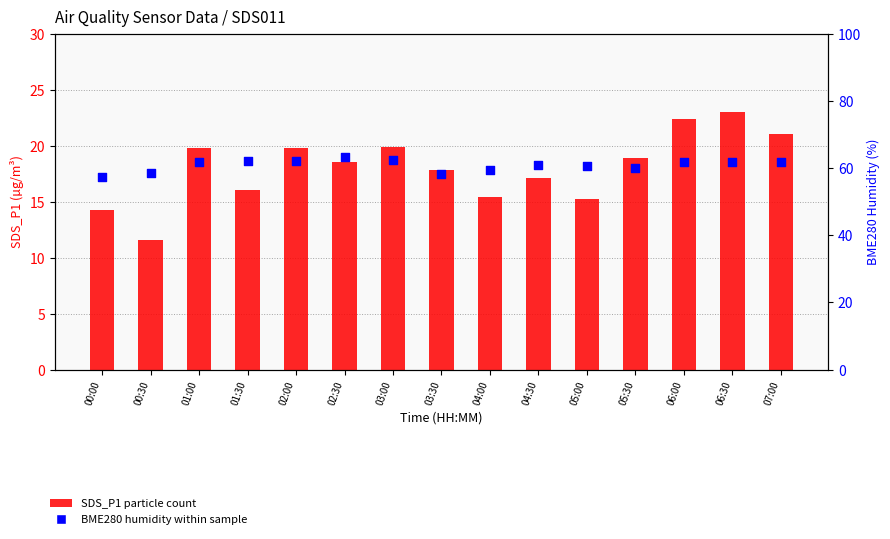

What is the total value across all series at 00:00?

71.7